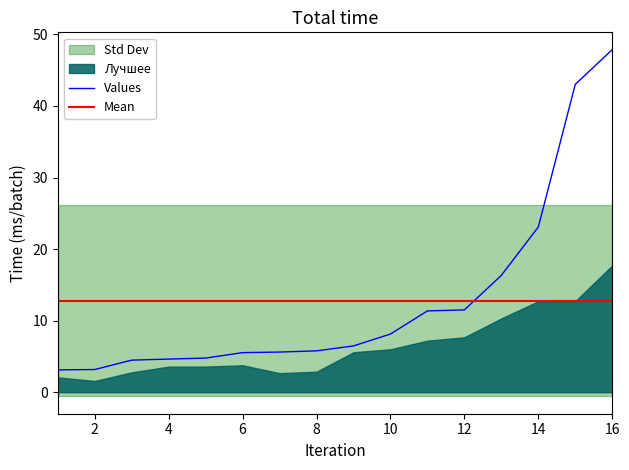

Reading right to left, extract all data points from this chart.

47.9	43.0	23.1	16.3	11.5	11.4	8.1	6.5	5.8	5.6	5.5	4.8	4.6	4.5	3.2	3.1